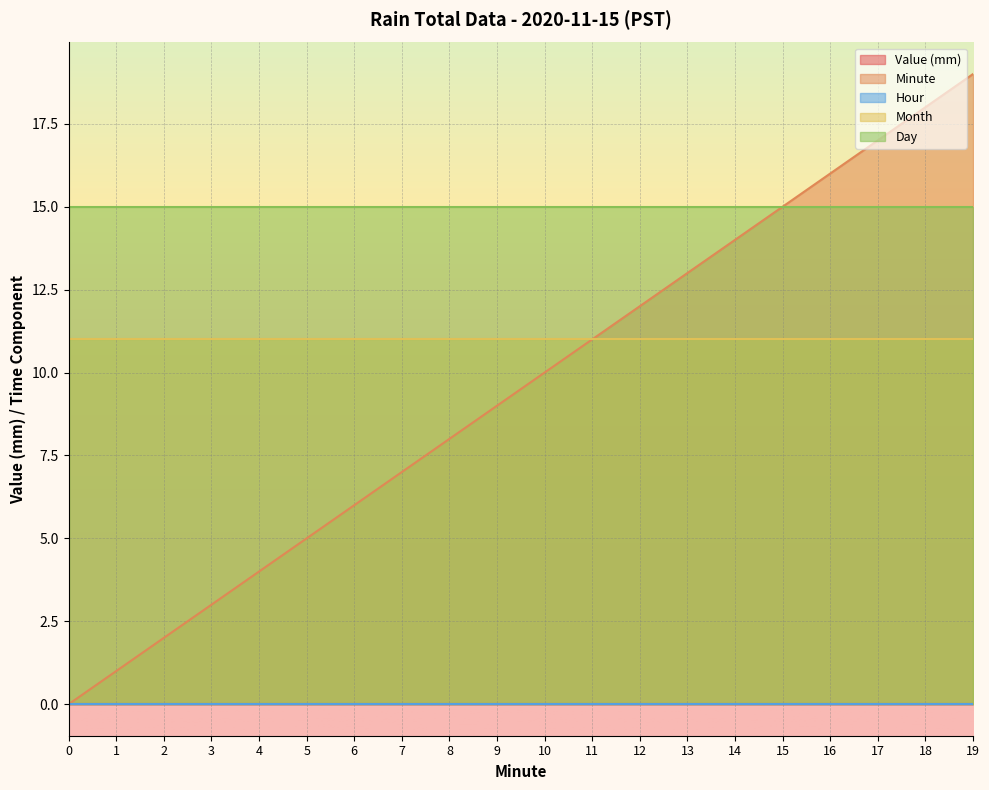

Is the value of Hour at 10 greater than the value of Month at 14?

No